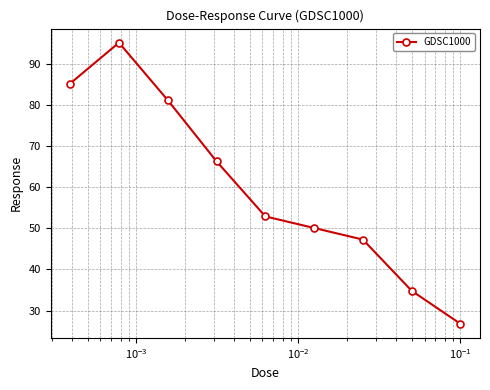

Reading left to right, extract all data points from this chart.

85.2	95.1	81.2	66.3	52.9	50.1	47.3	34.8	26.8